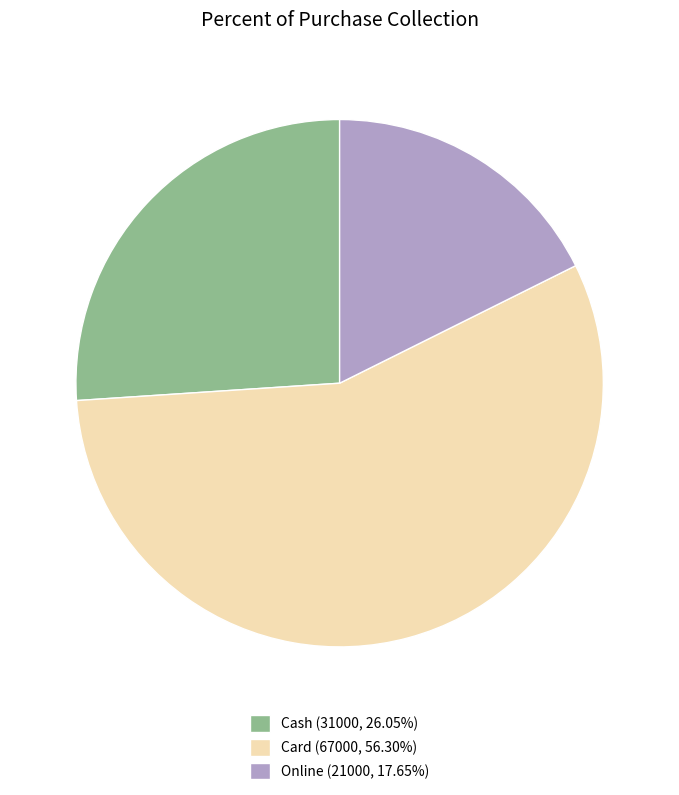

Is there a majority slice in this chart?

Yes